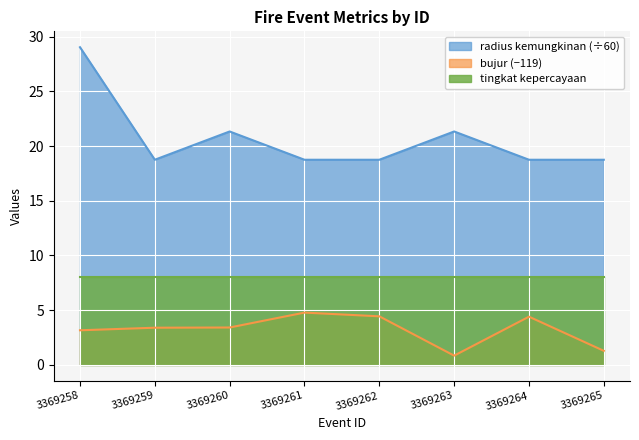

What is the lowest value of the radius kemungkinan series?

18.8